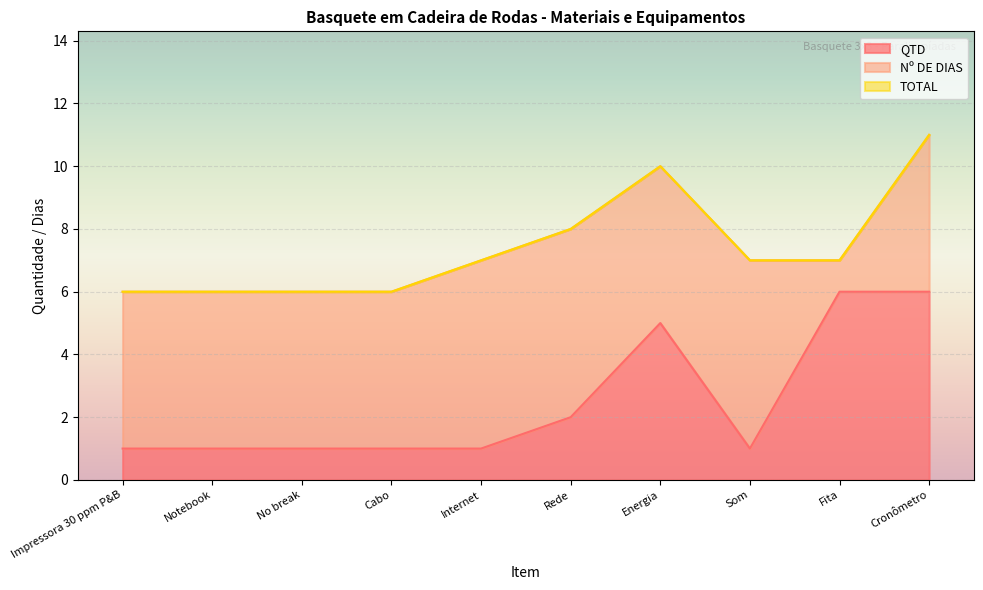

What is the maximum value for QTD?

6